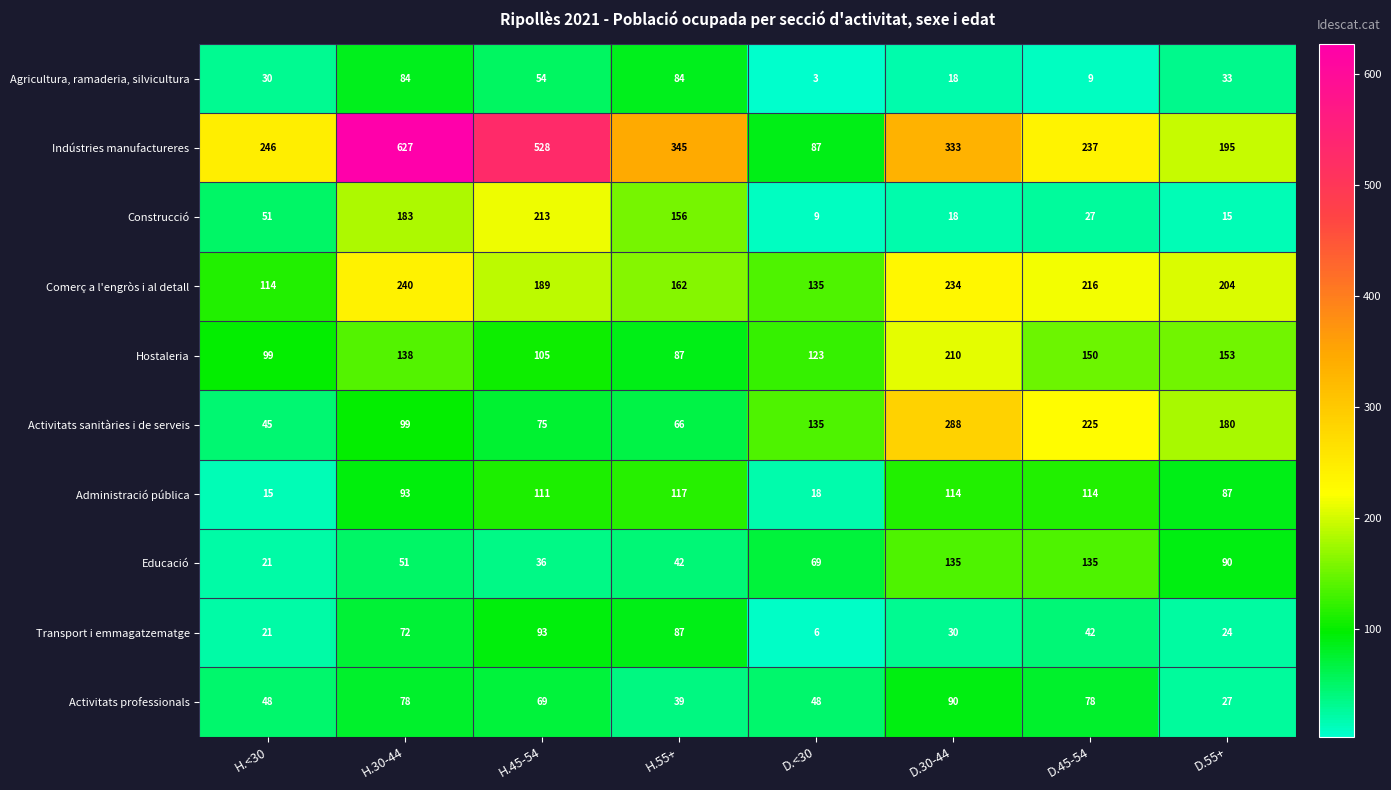

Which category has the lowest value across all series?

D.<30